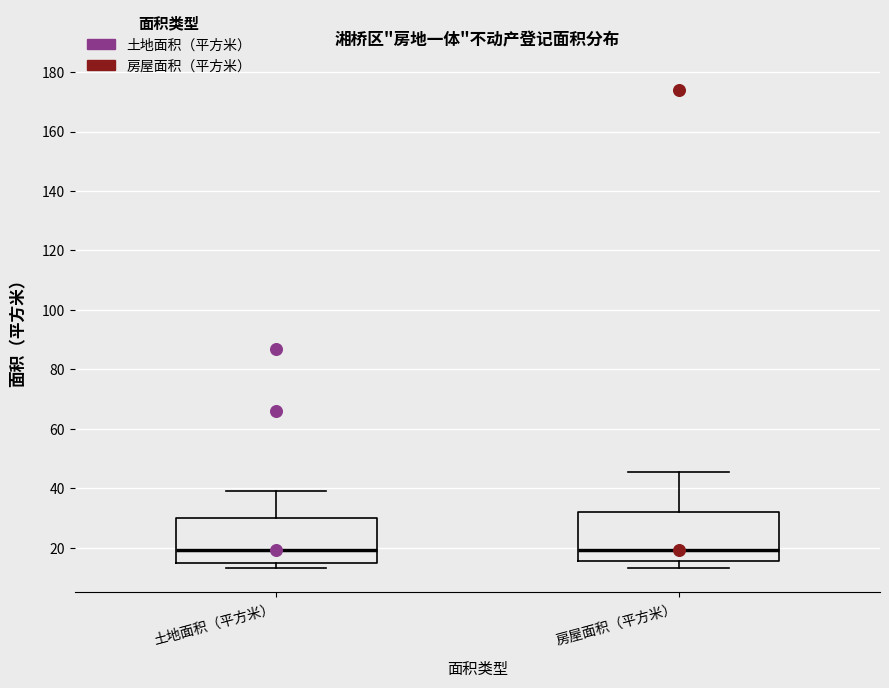

Reading left to right, read every box against the y-axis: the position of its median line, the range the box covers, and the ends of its whiskers. The values are not printed on the chart, so give them approximately, as read against the axis.

土地面积（平方米）: median 20, box 14 to 30, whiskers 14 (just below the box's lower edge) to 40
房屋面积（平方米）: median 20, box 16 to 32, whiskers 14 to 46